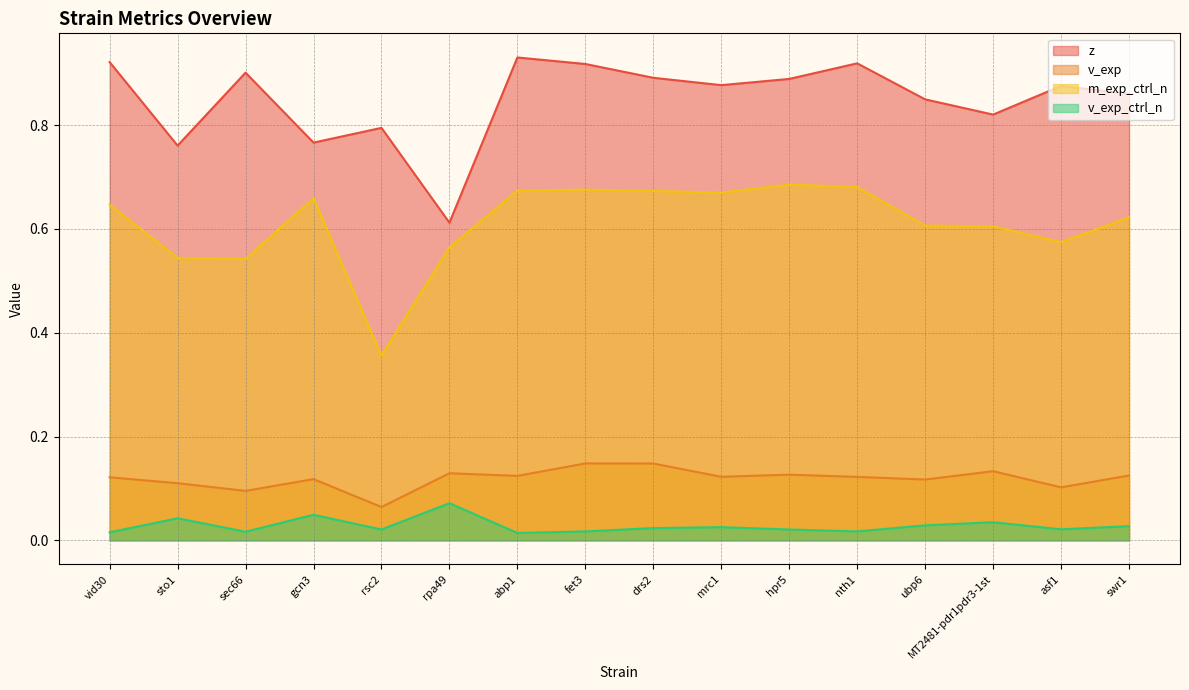

At which category does v_exp reach its first local valley?

sec66